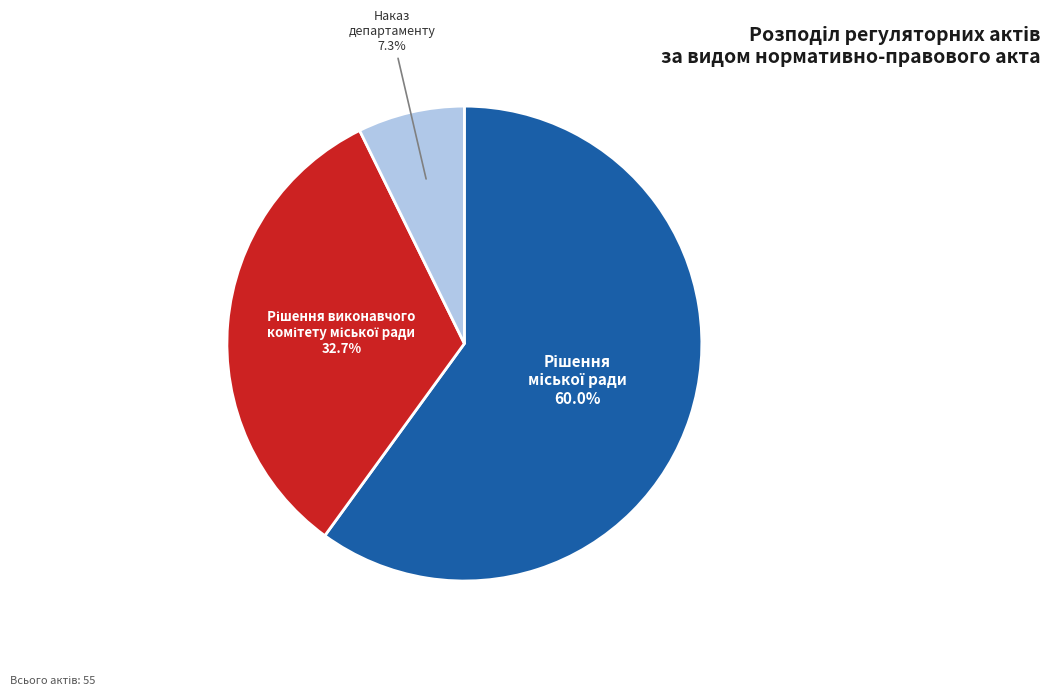

Is there a majority slice in this chart?

Yes